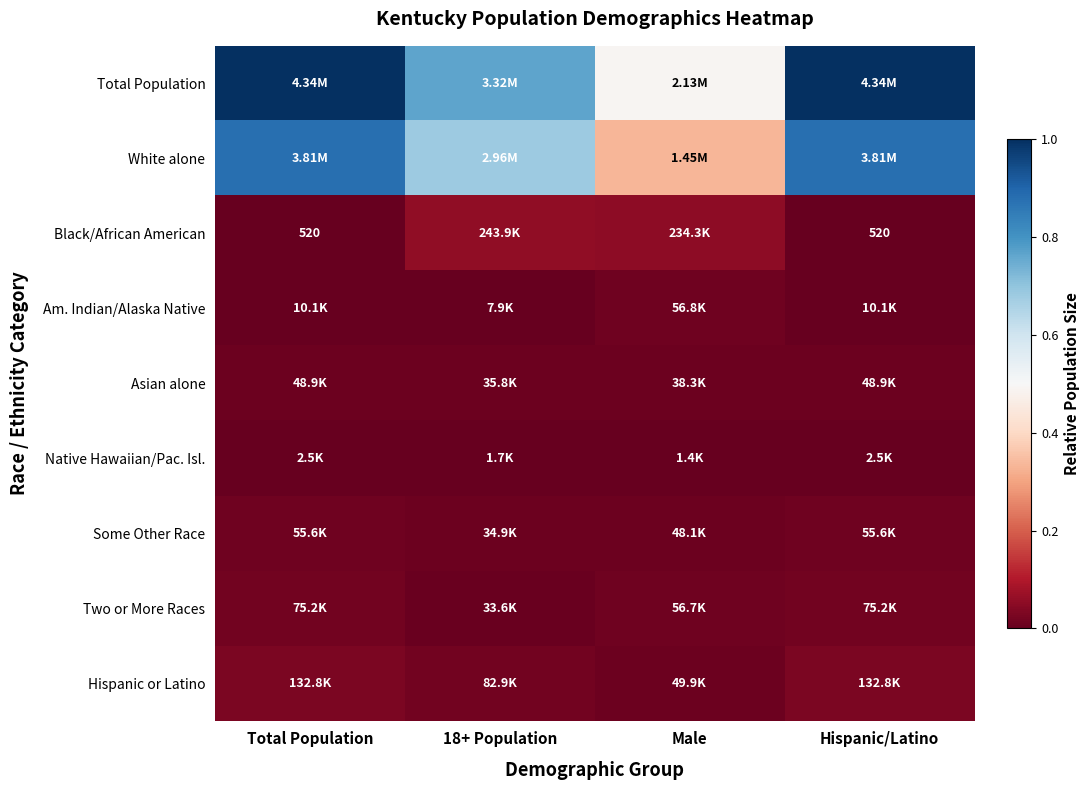

Count the Asian alone values in the range 0 to 1.

4